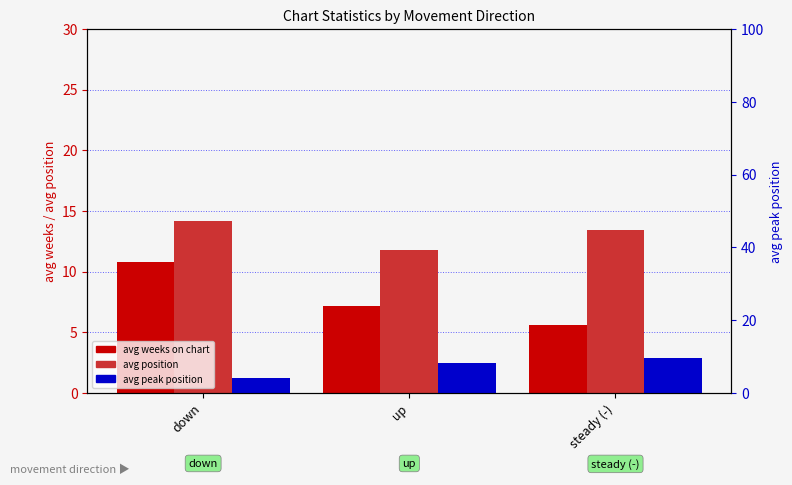

Reading left to right, transcribe all the data shown in this chart.

avg weeks on chart: down=10.8	up=7.2	steady (-)=5.6
avg position: down=14.2	up=11.8	steady (-)=13.4
avg peak position: down=4.1	up=8.3	steady (-)=9.5